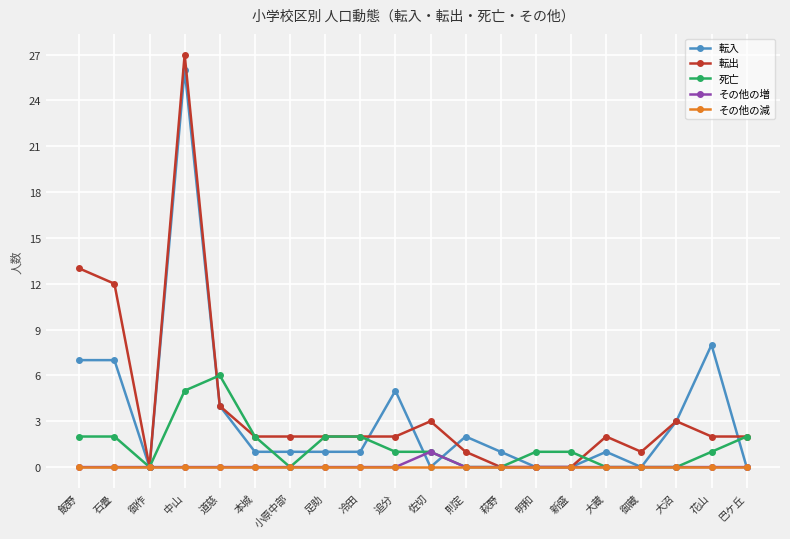

Is it true that その他の増 equals -1 at 本城?

False